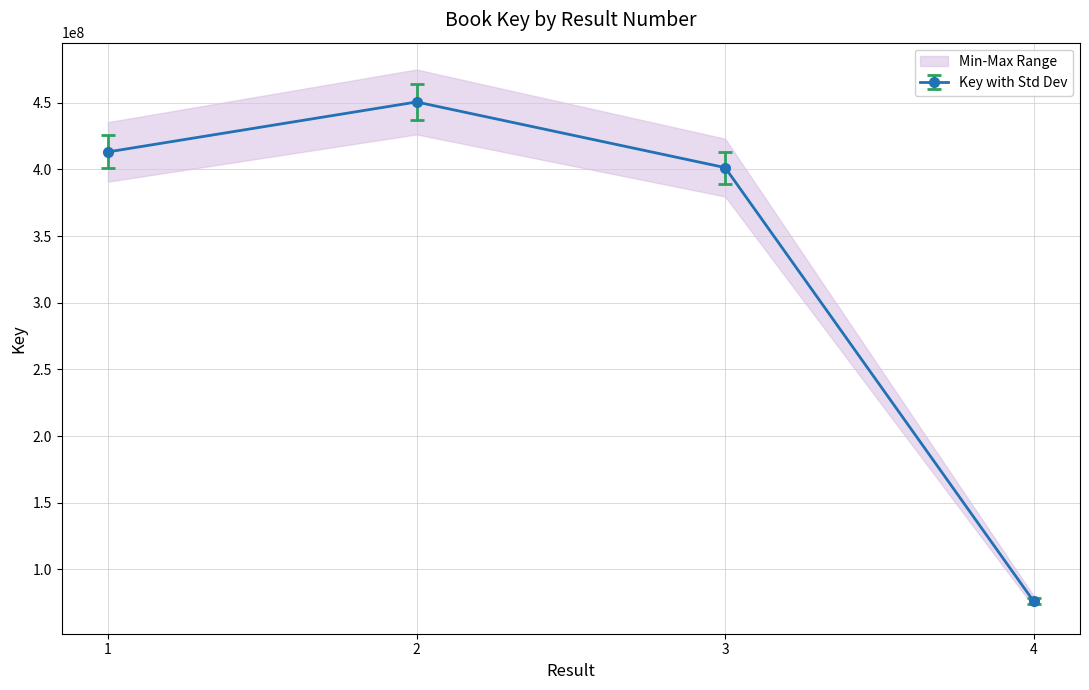

At which category does the chart reach its peak across all series?

2